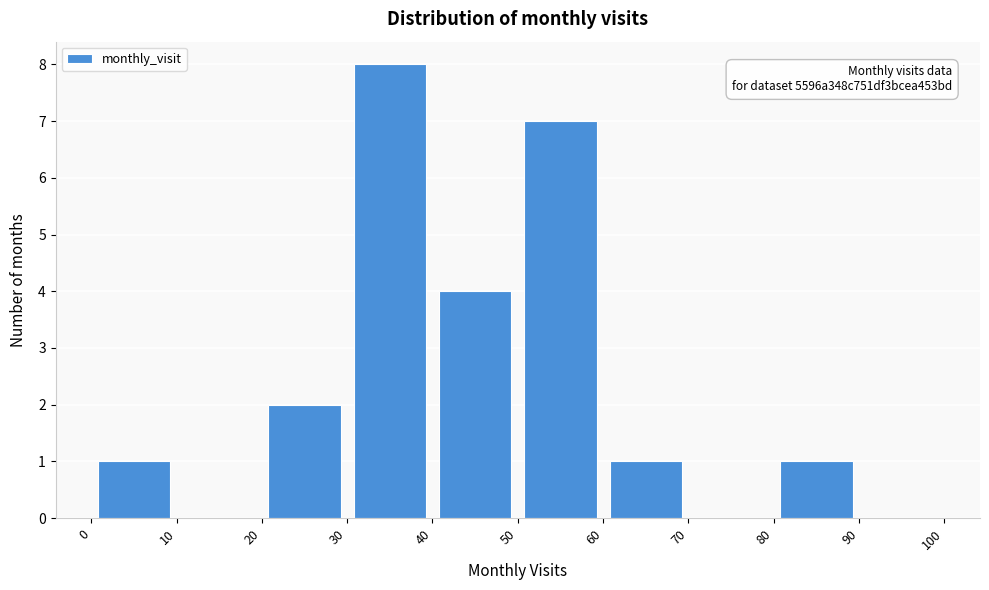

Which range on the x-axis has the tallest bar?

30 to 40